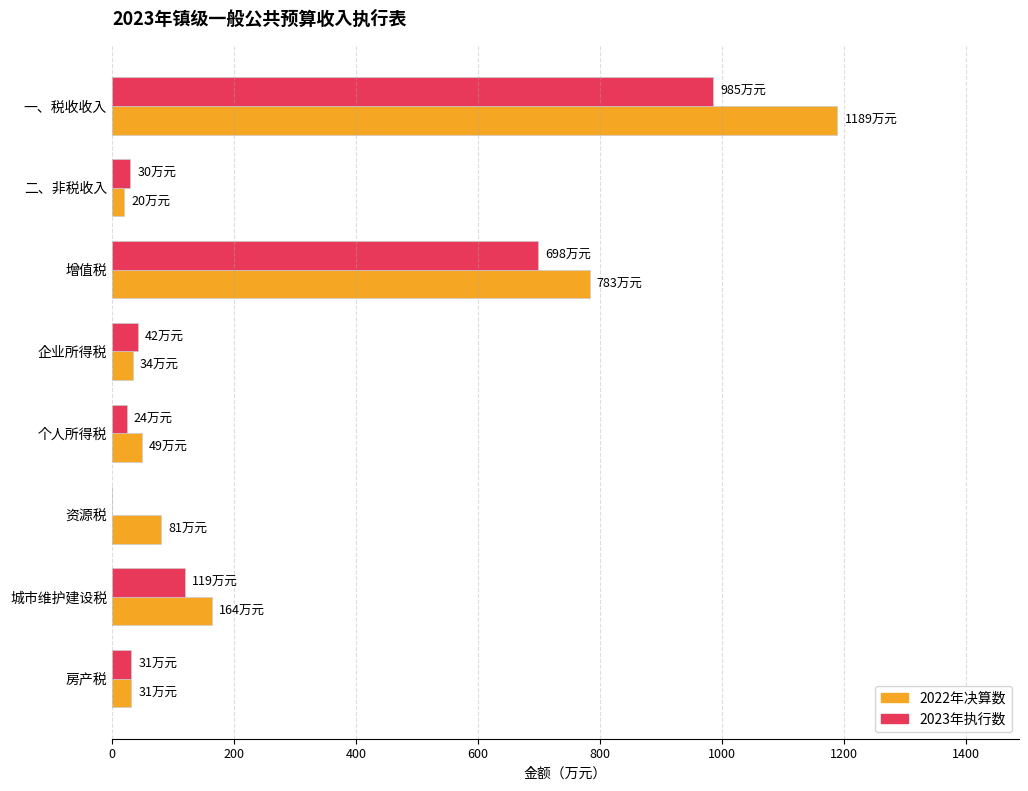

Where is 2022年决算数 nearest to the value 604?

增值税